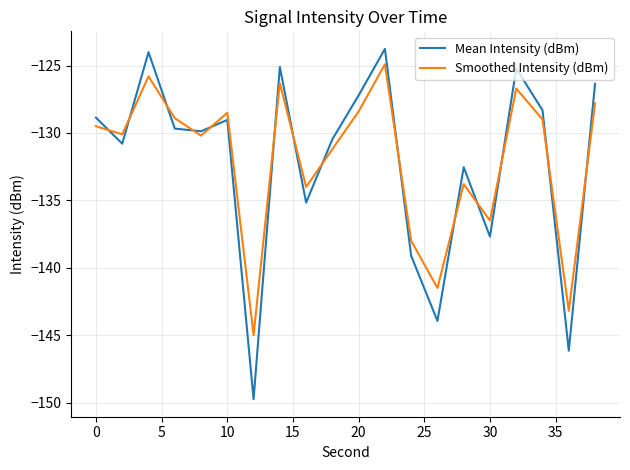

Which series ends up on top after the final intersection of Mean Intensity (dBm) and Smoothed Intensity (dBm)?

Mean Intensity (dBm)